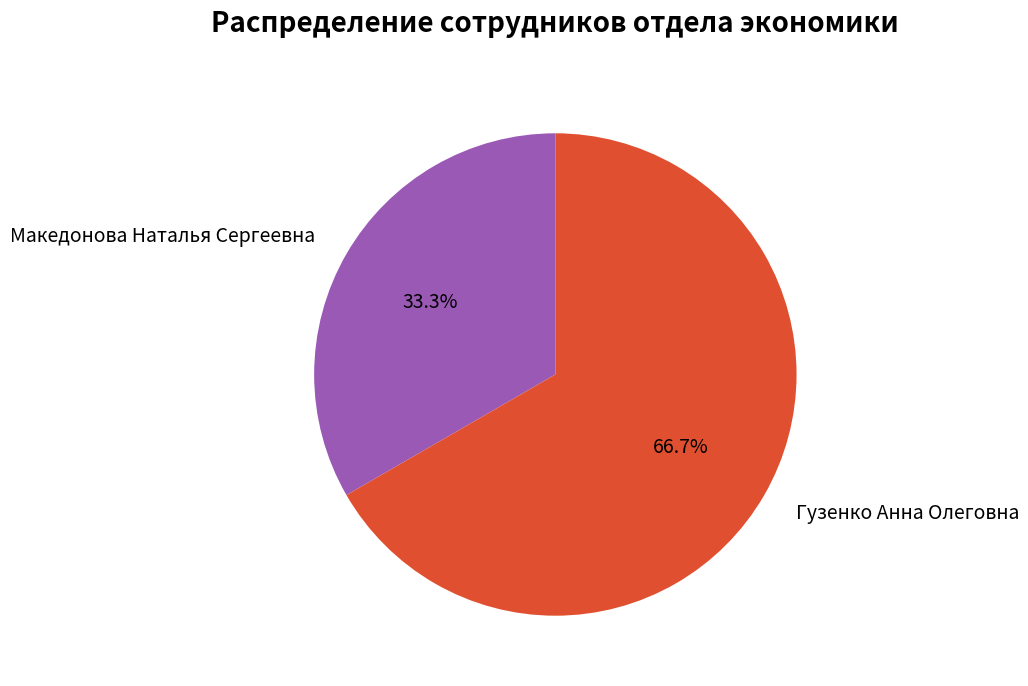

What is the smallest slice in the pie chart?

Македонова Наталья Сергеевна